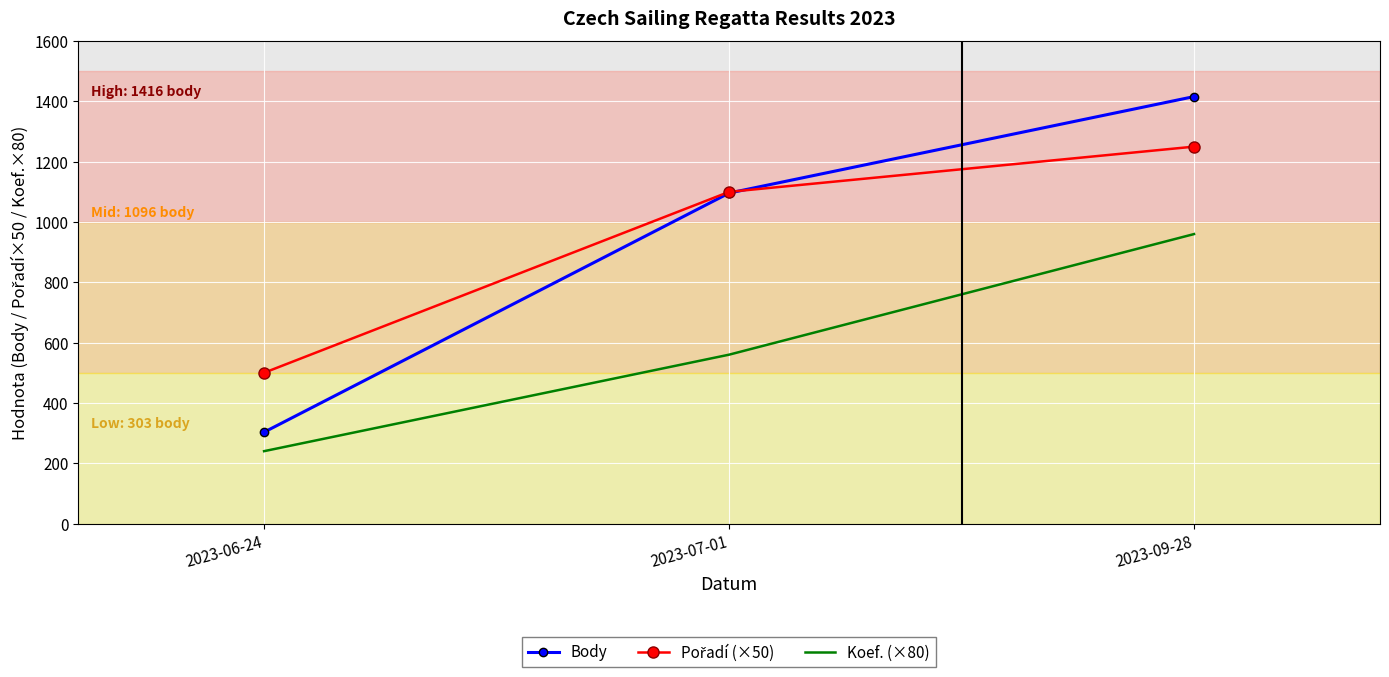

What is the total value across all series at 2023-09-28?

3626